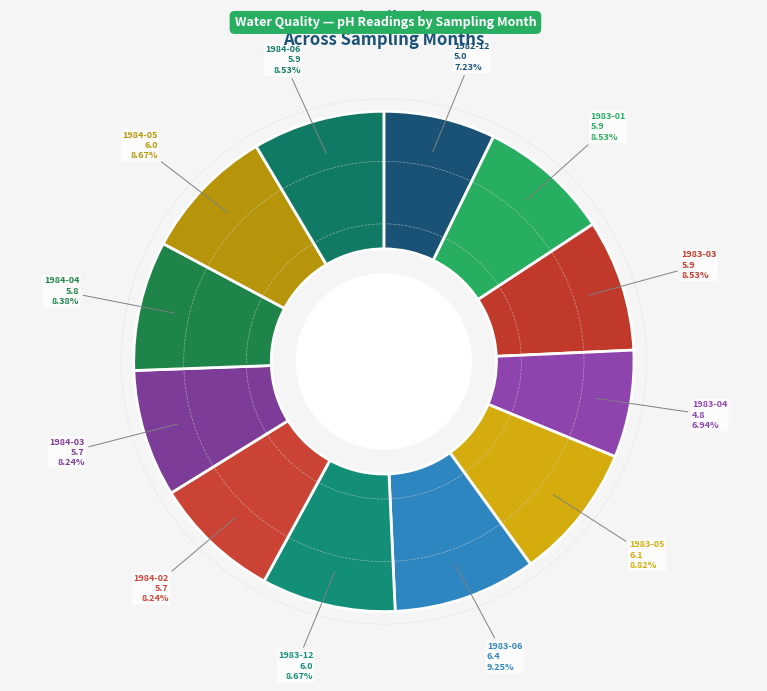

How many segments does this pie chart have?

12